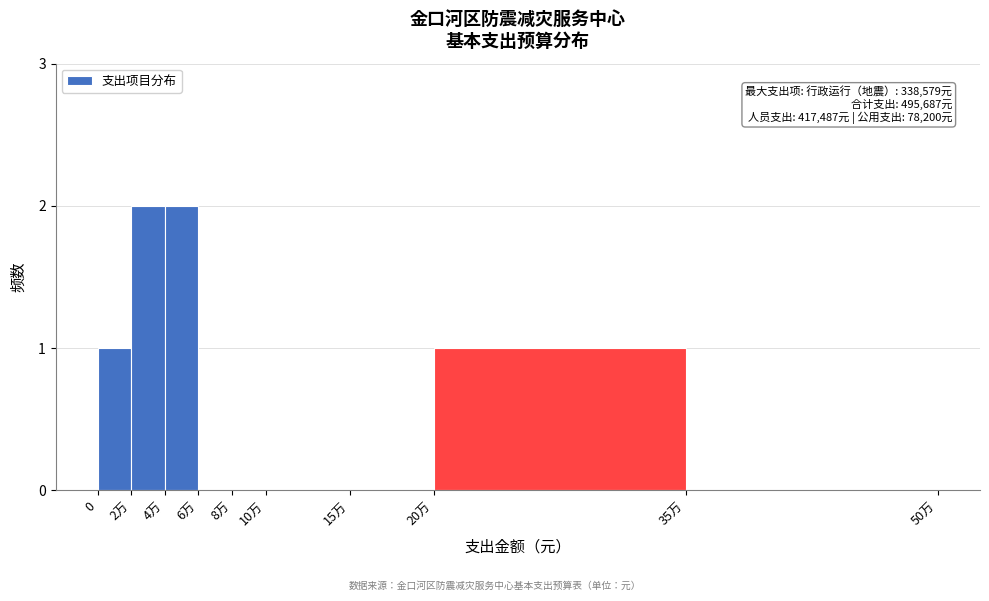

Reading left to right, extract all data points from this chart.

0=1	2万=2	4万=2	6万=0	8万=0	10万=0	15万=0	20万=1	35万=0